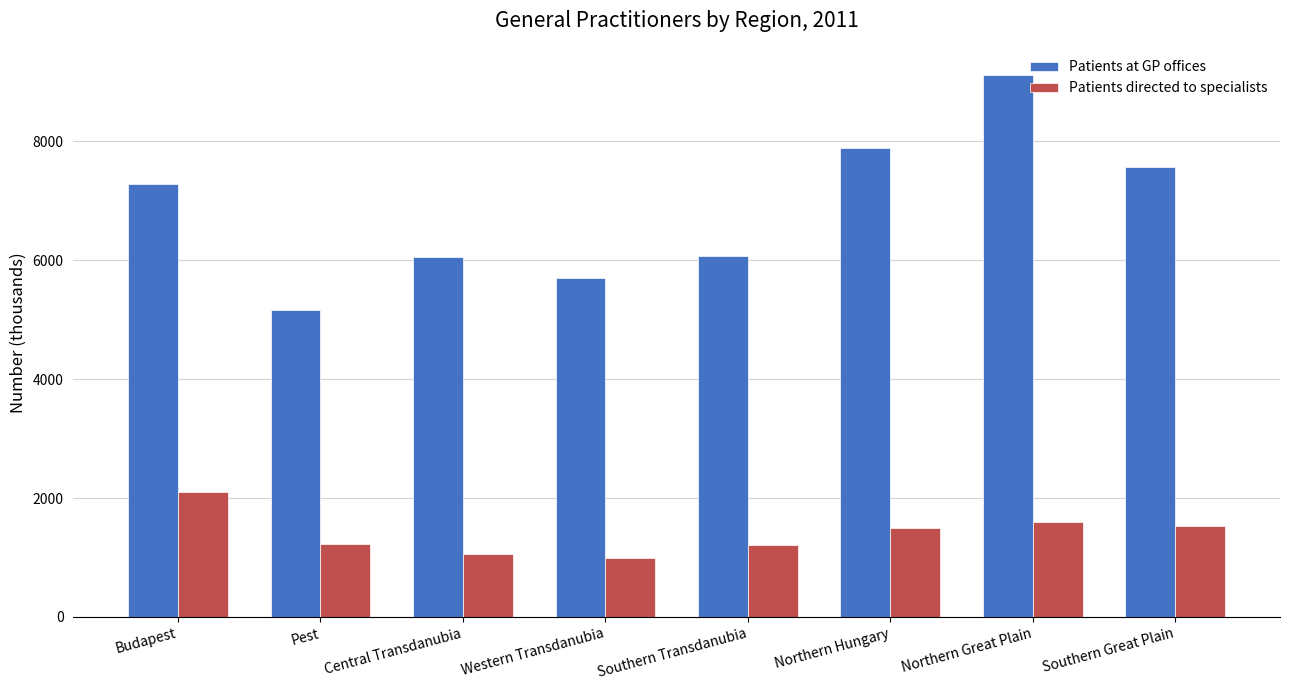

What is the label of the 8th bar from the right?

Budapest